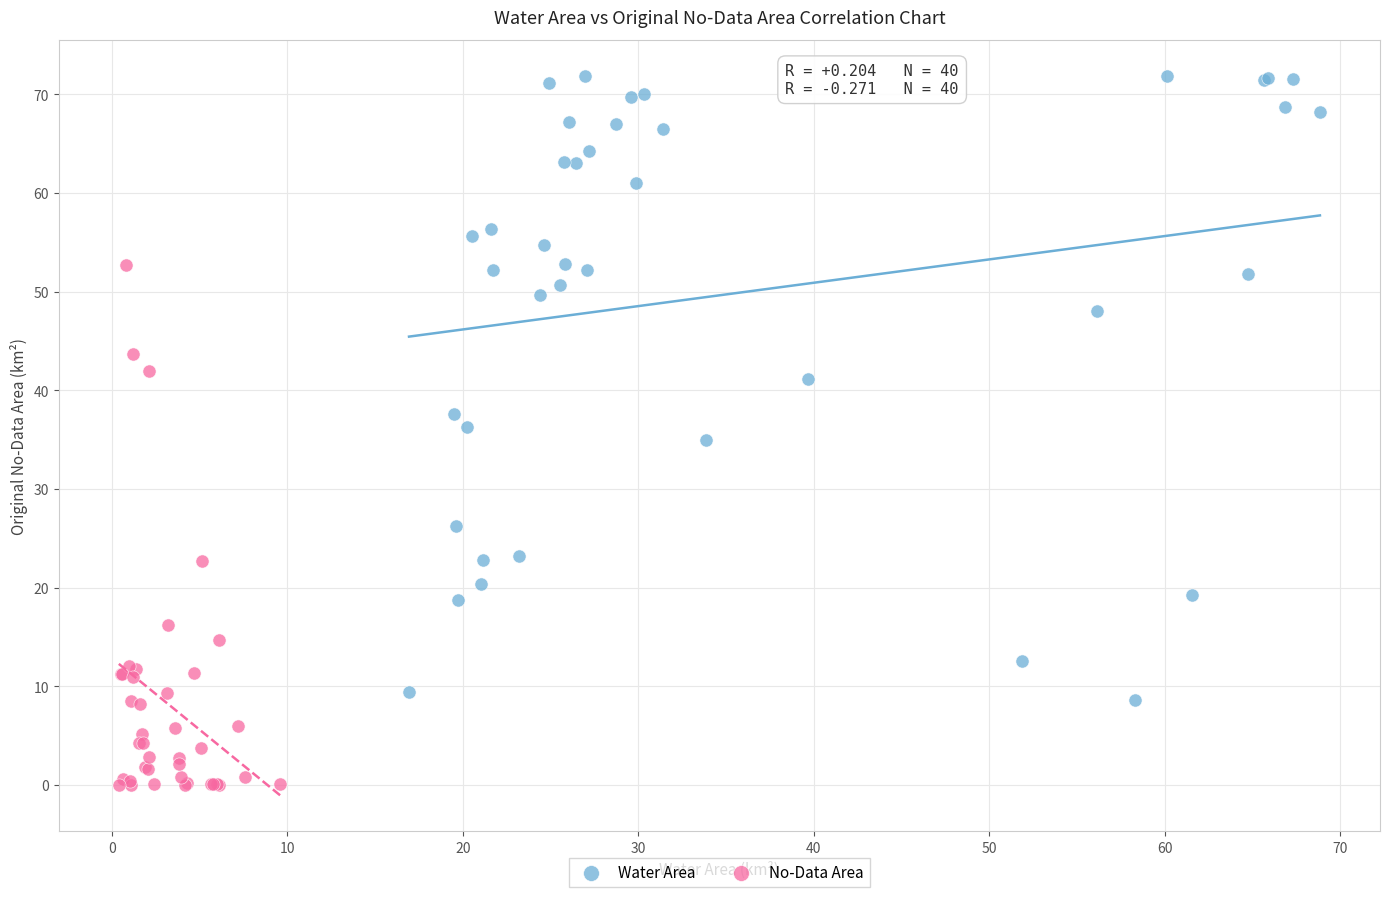

Which series reaches the minimum Y coordinate?

No-Data Area